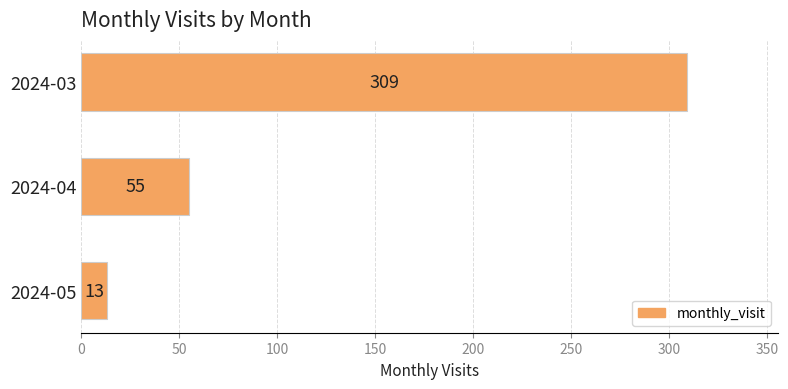

How many data points are less than 55?

1